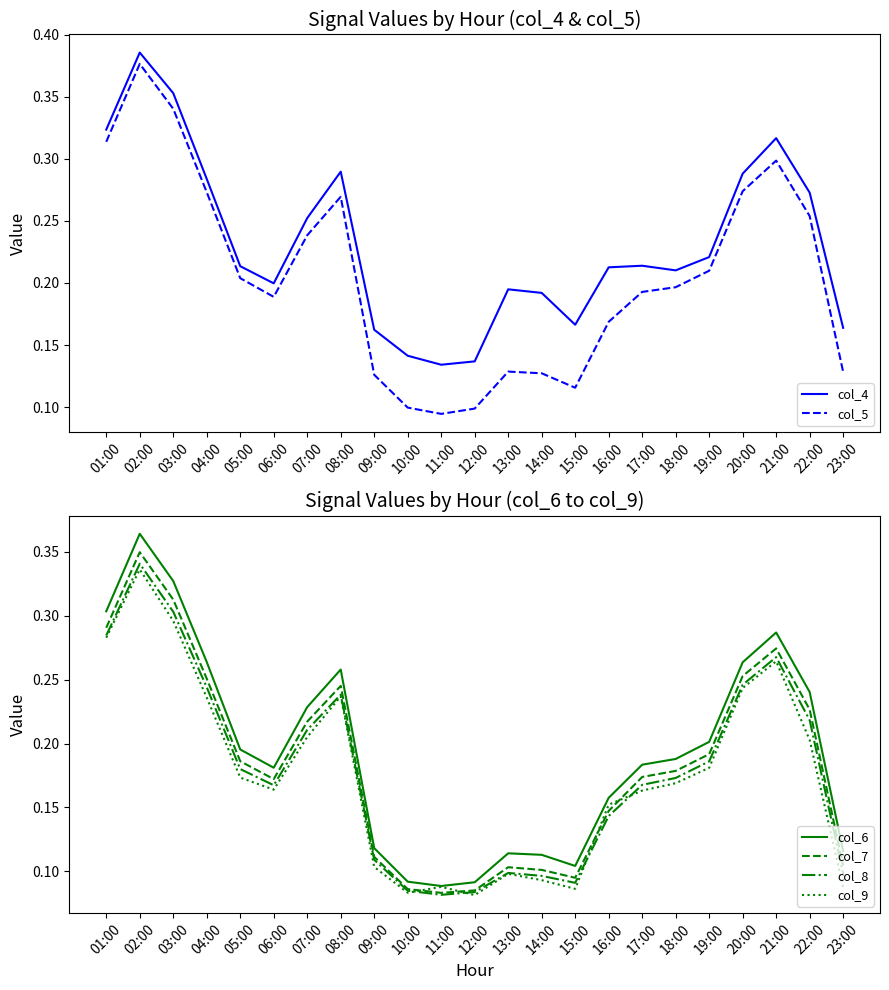

What is the label of the 16th point from the right?

08:00